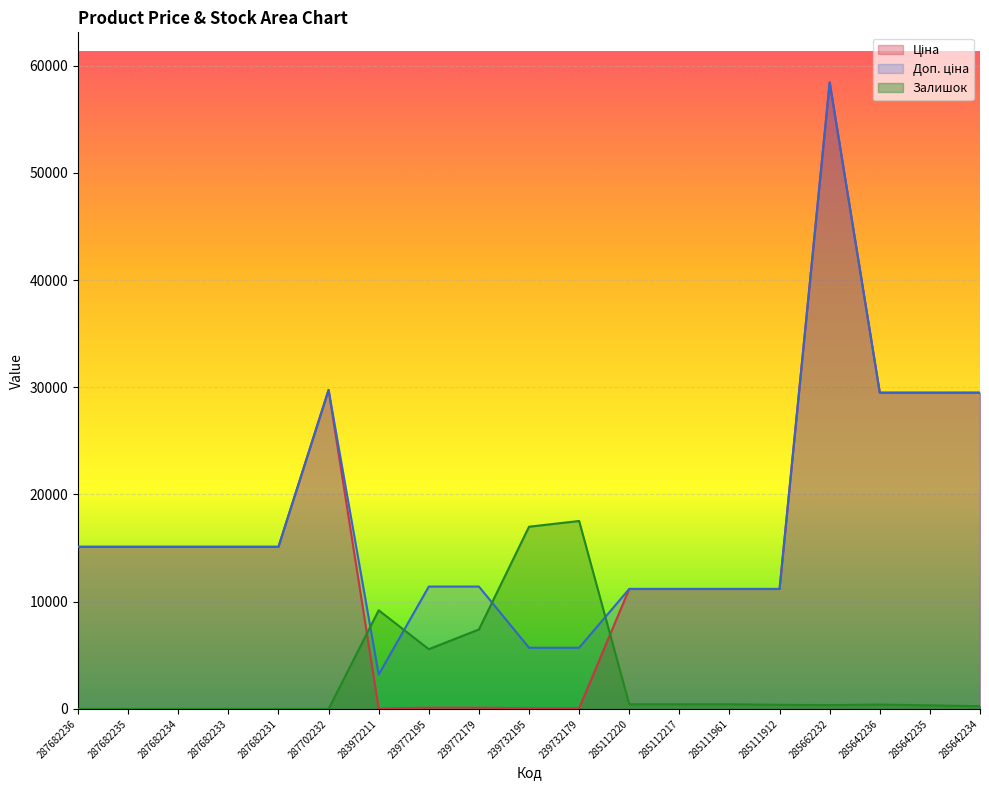

How many data points in Доп. ціна are less than 15120?

9